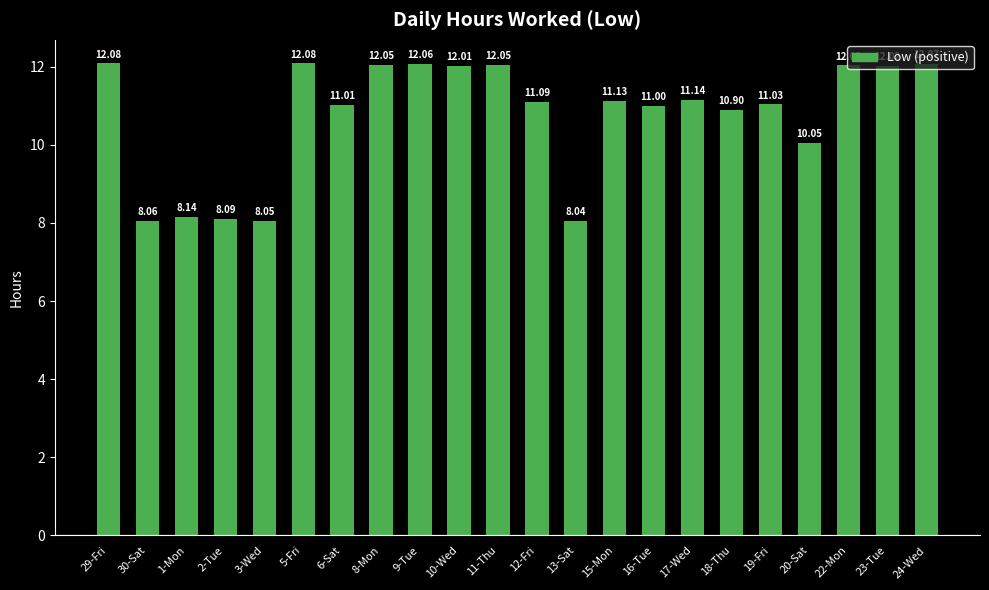

The value at 23-Tue is 12.0. True or false?

True